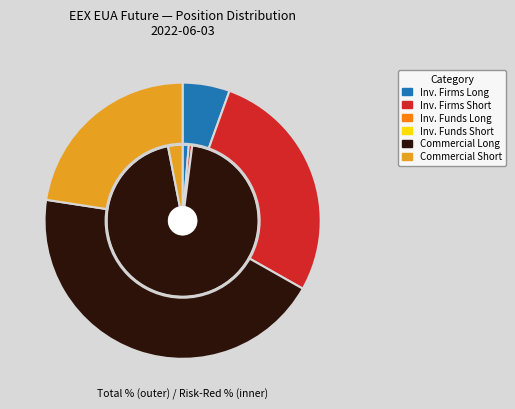

What is the change in value from Investment Firms Long to Investment Funds Long?

-11.0